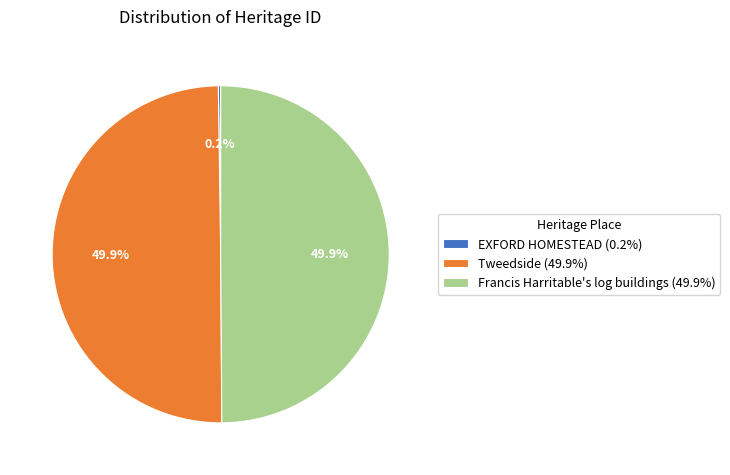

True or false: Francis Harritable's log buildings accounts for 50% of the total.

True